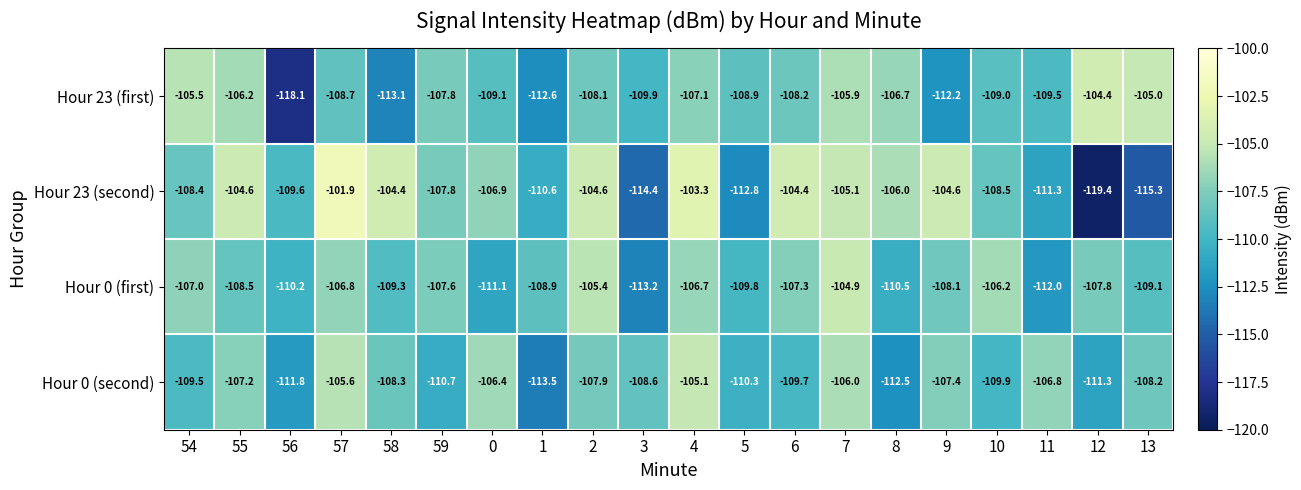

How many categories are shown in the chart?

20